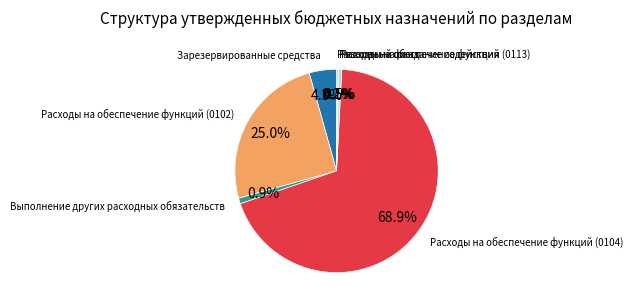

To the nearest percent, what is the average slice percentage?

14%